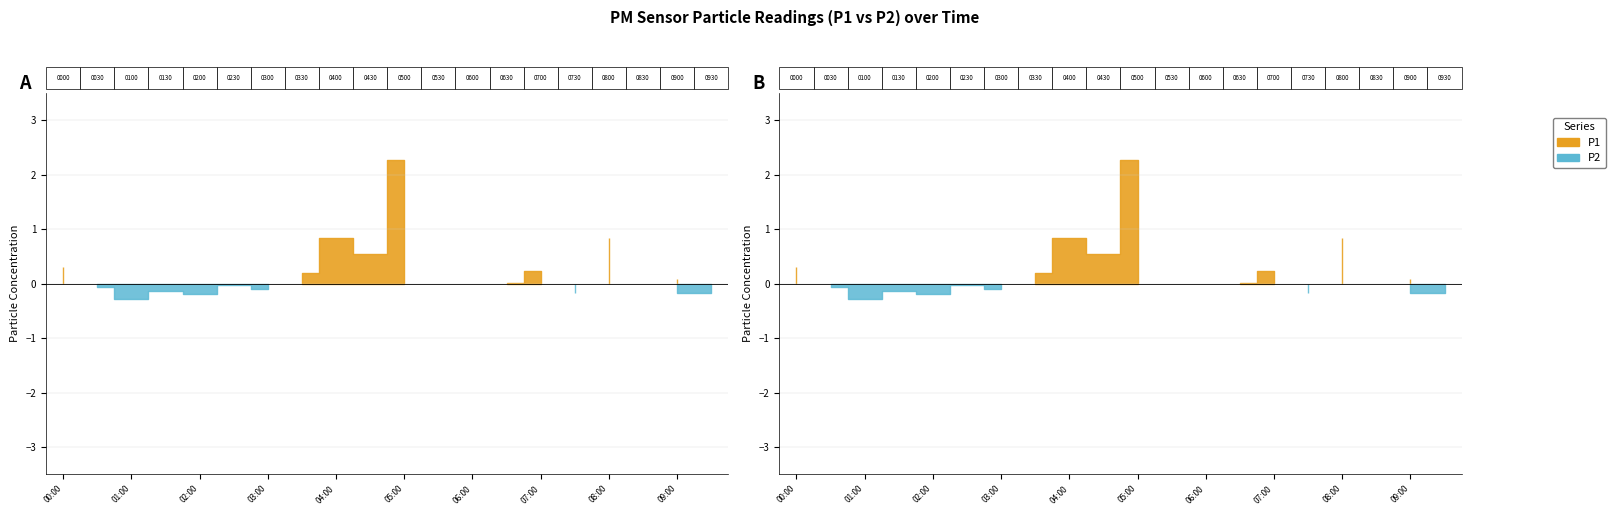

True or false: P1 and P2 cross at least once.

False